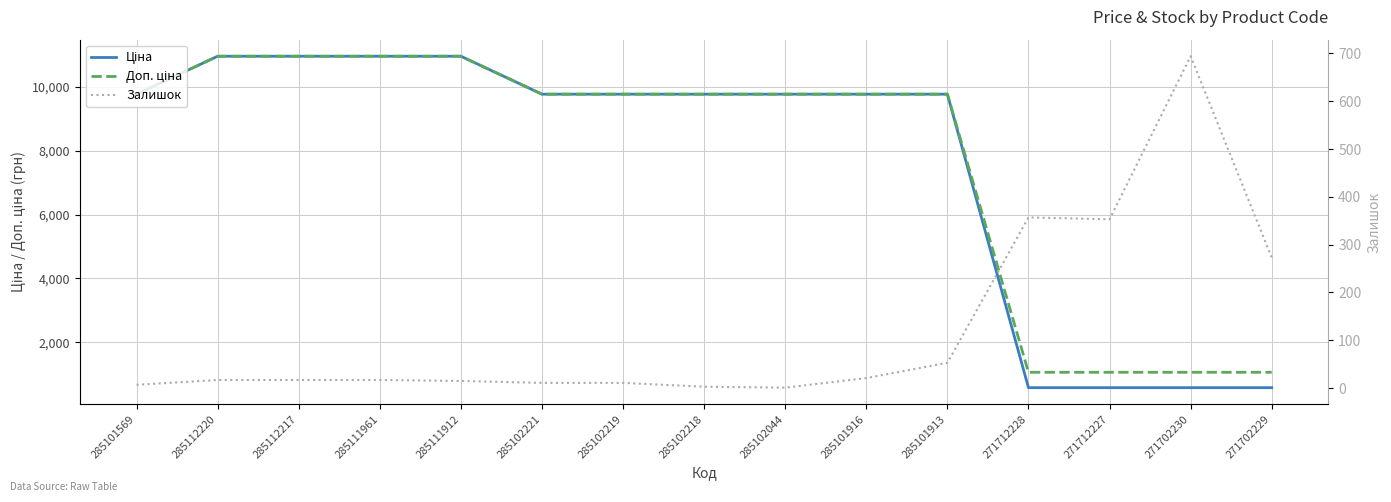

What is the sum of all Доп. ціна values?

116526.1